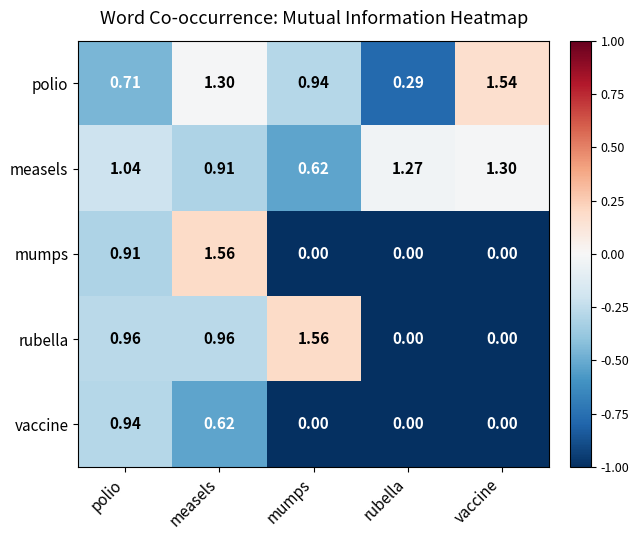

At which category is the sum across all series the highest?

measels